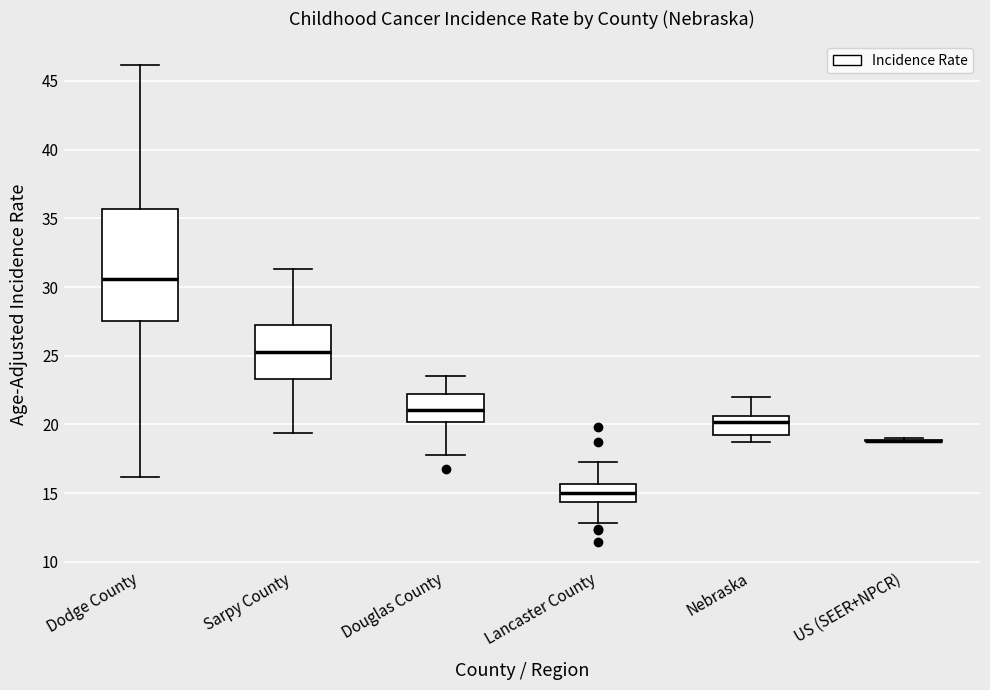

Where is the upper edge of the box for Dodge County on the y-axis? The values are not printed on the chart, so give them approximately, as read against the axis.

35.5